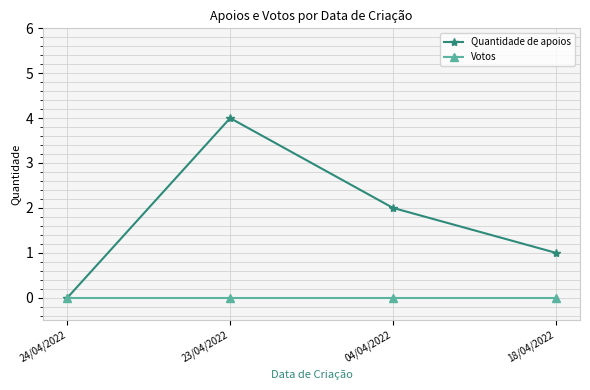

Count the Quantidade de apoios values in the range 1 to 4.

3